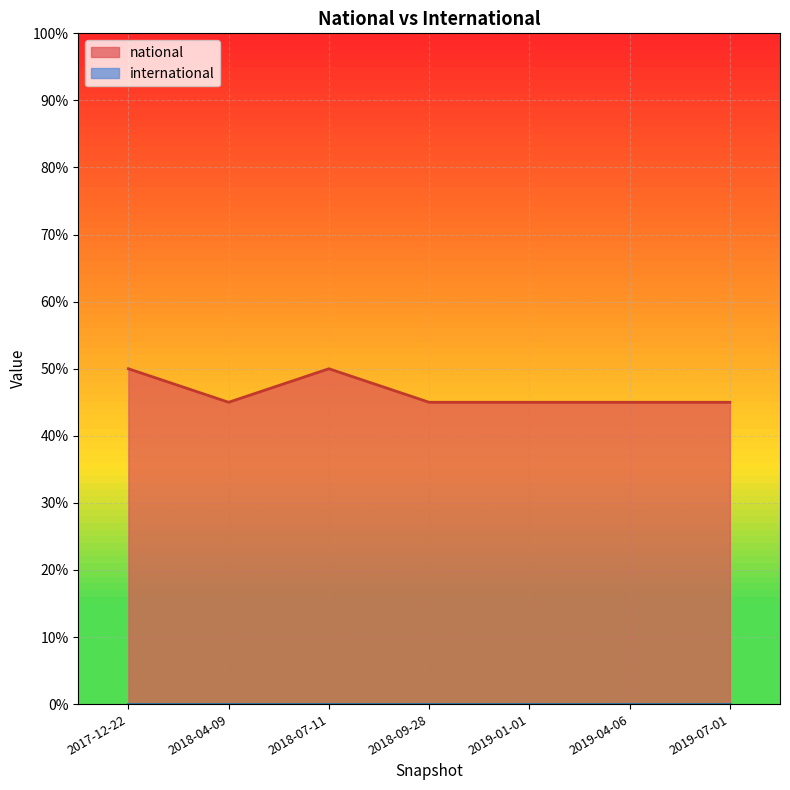

Read the value at 2018-07-11.

50